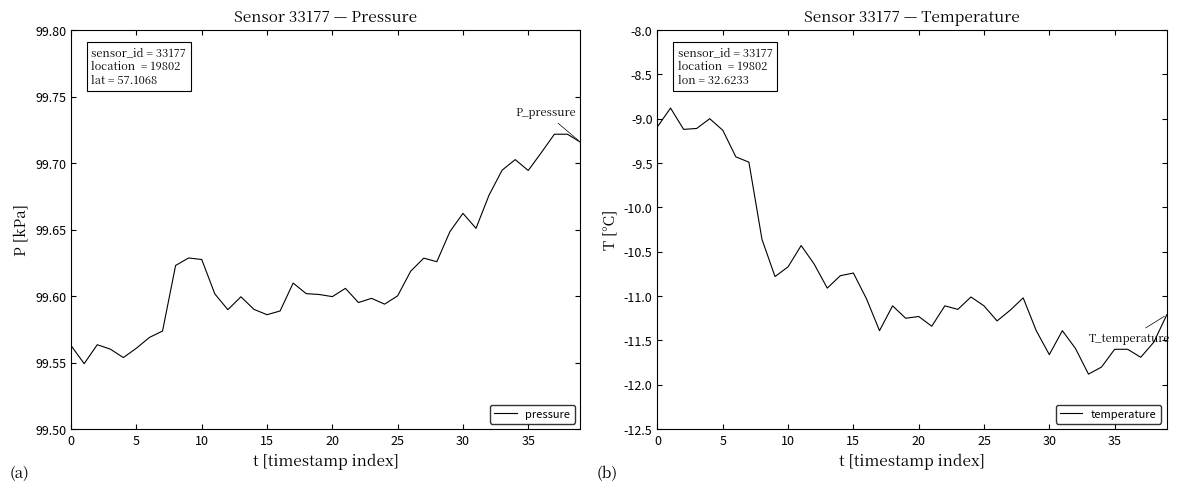

What are all the series names shown in the legend?

pressure, temperature